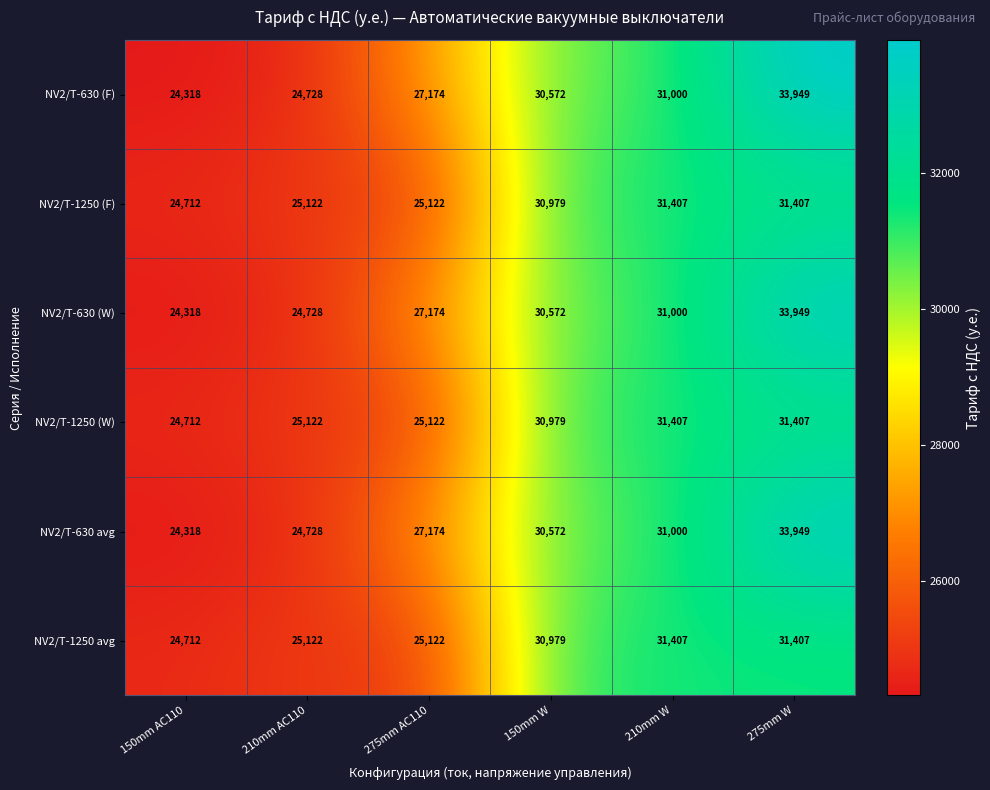

At which label is NV2/T-630 (F) closest to 29133?

150mm W